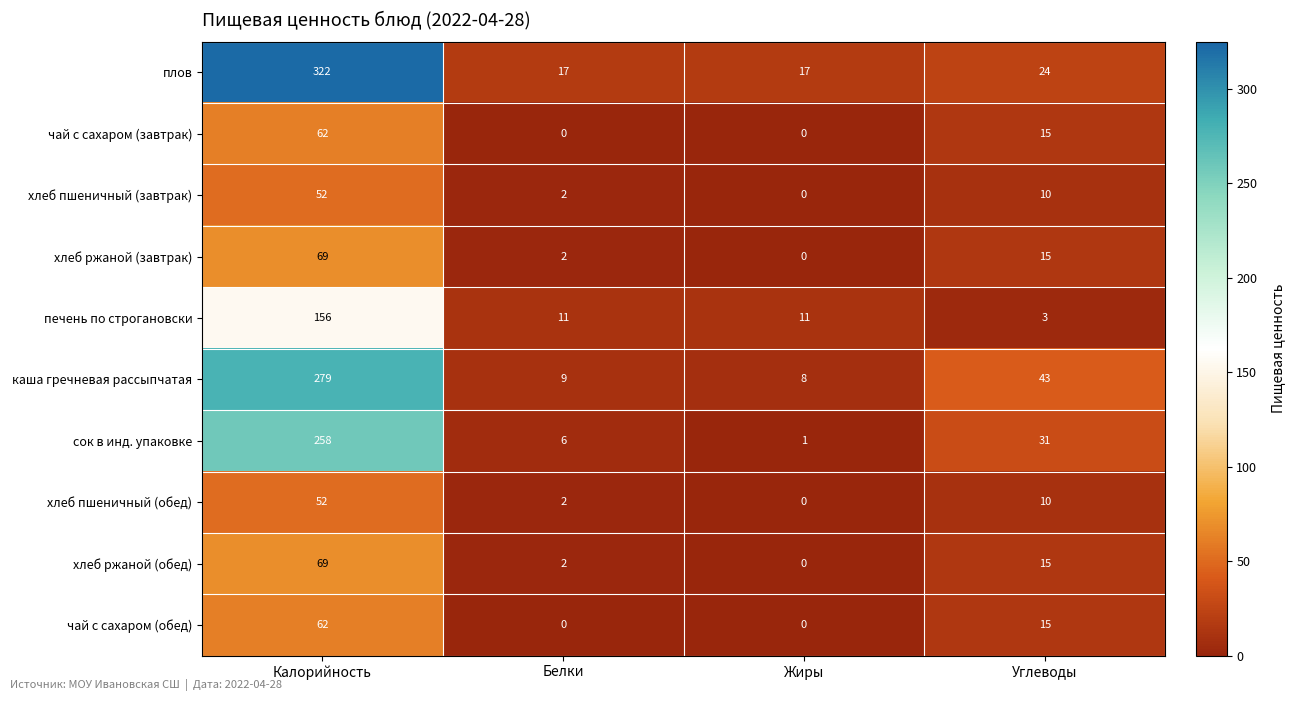

True or false: хлеб пшеничный (обед) has a value of 10 at Углеводы.

True